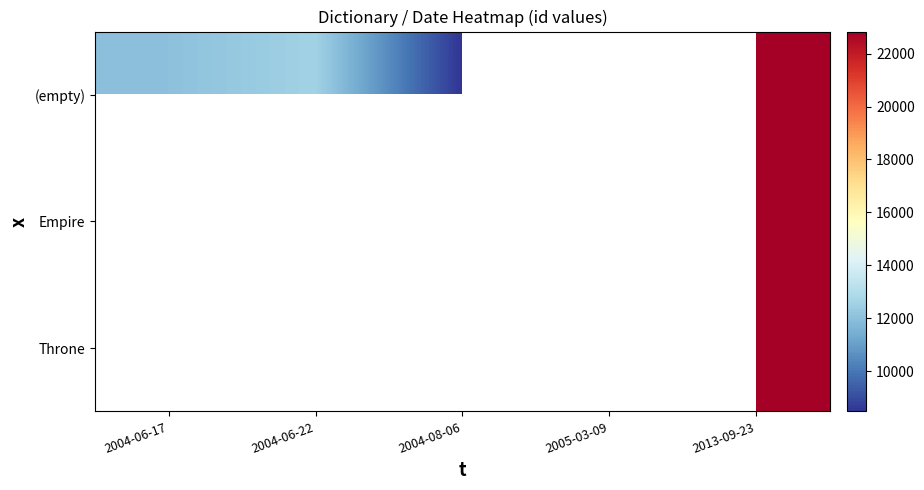

At which category is the sum across all series the highest?

2013-09-23